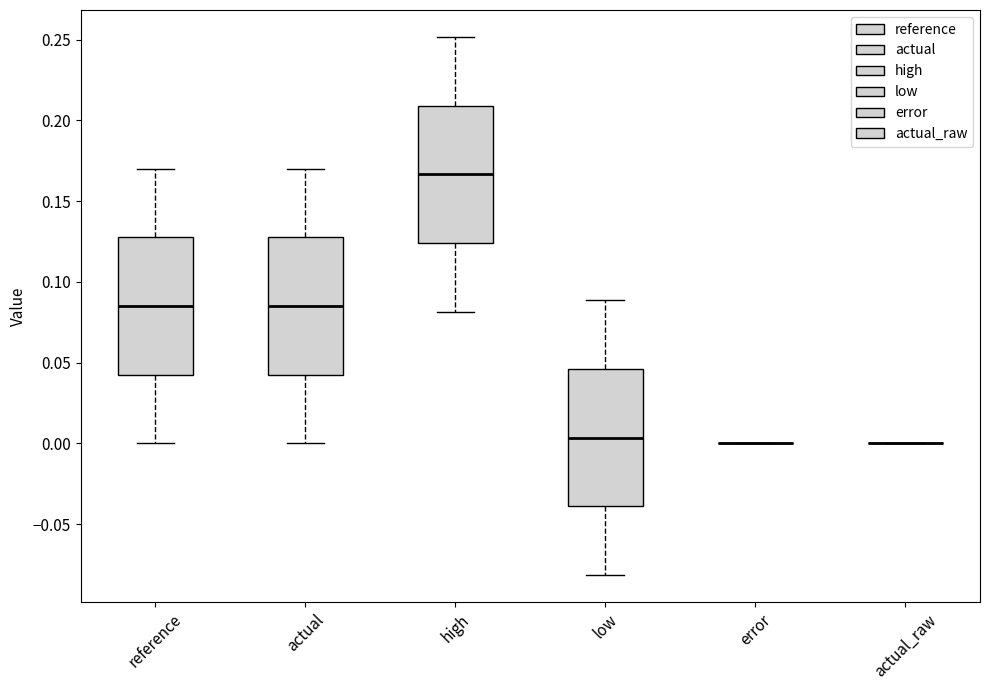

Where is the upper edge of the box for actual on the y-axis? The values are not printed on the chart, so give them approximately, as read against the axis.

0.130